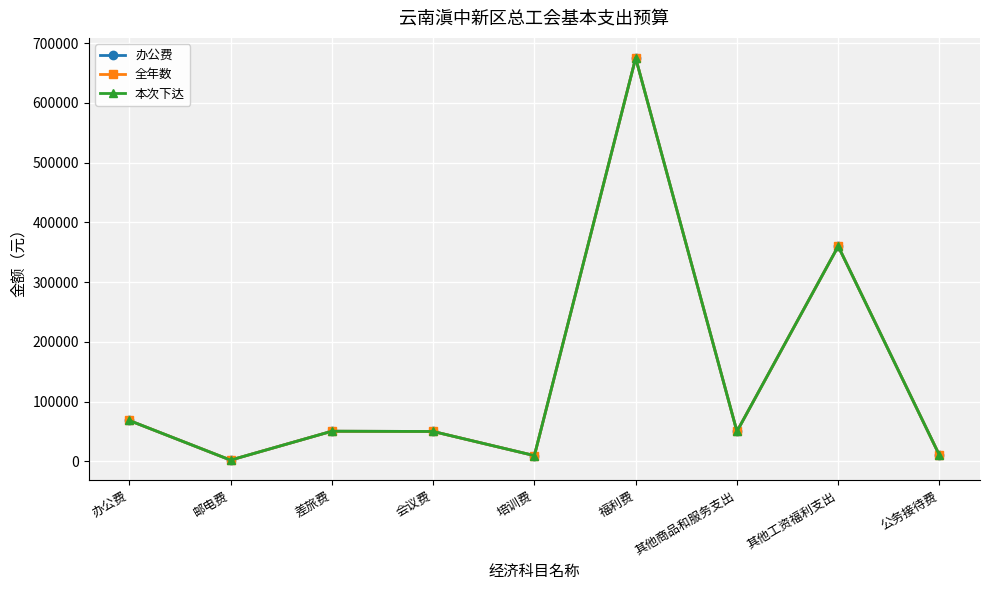

Does the chart have visible grid lines?

Yes